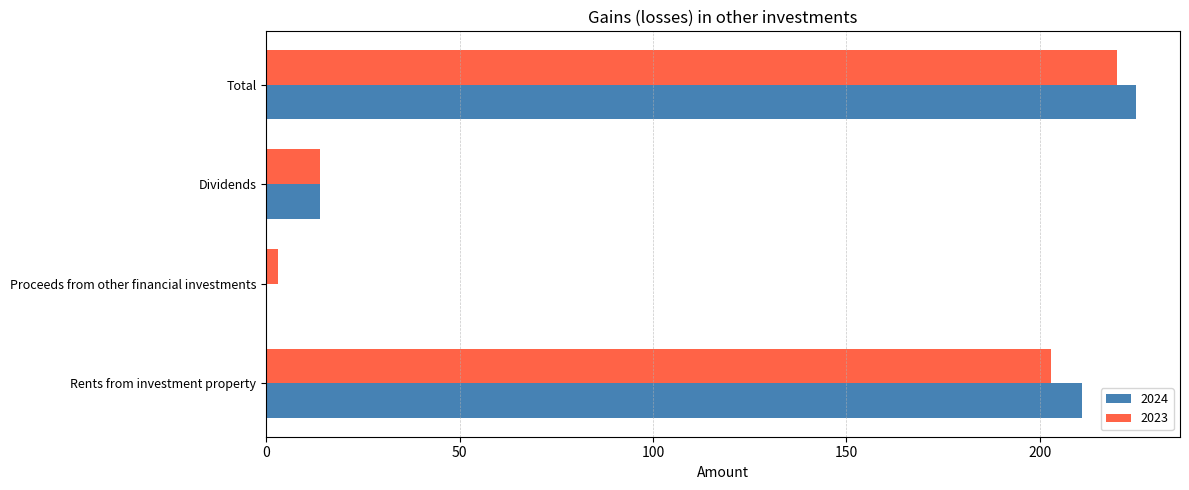

Where is 2024 nearest to the value 112?

Dividends